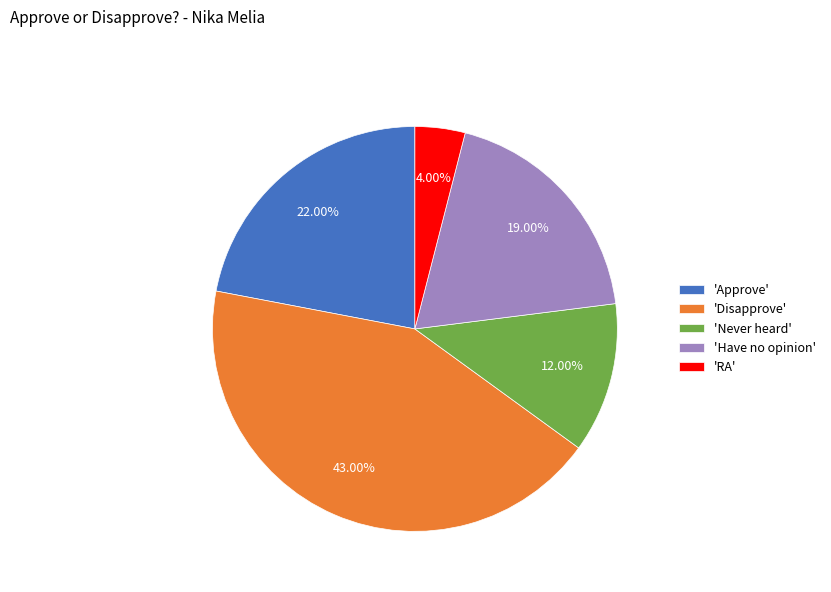

Do 'Have no opinion' and 'Never heard' together represent more than half of the pie?

No